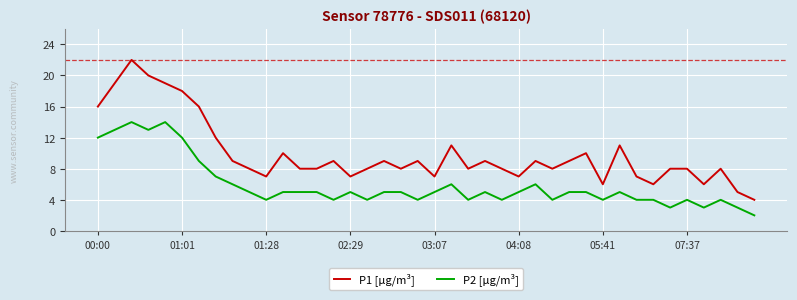

List the series in order of their overall mean, lowest first.

P2 [µg/m³], P1 [µg/m³]